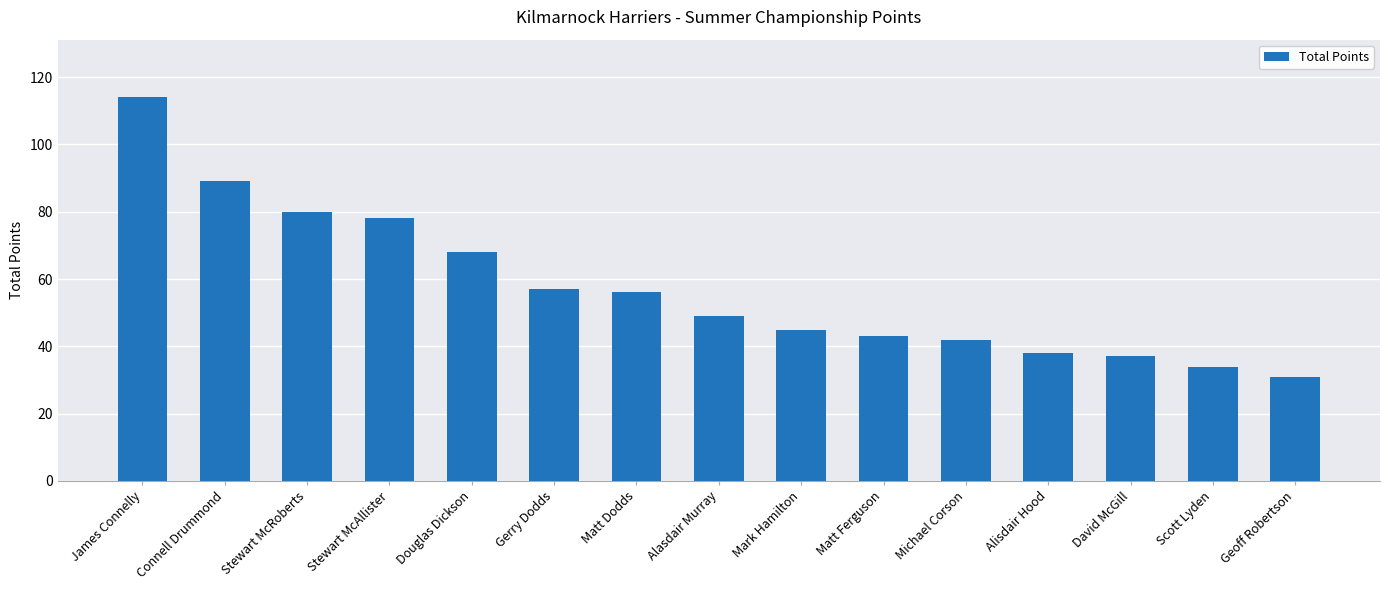

Reading left to right, transcribe all the data shown in this chart.

James Connelly=114	Connell Drummond=89	Stewart McRoberts=80	Stewart McAllister=78	Douglas Dickson=68	Gerry Dodds=57	Matt Dodds=56	Alasdair Murray=49	Mark Hamilton=45	Matt Ferguson=43	Michael Corson=42	Alisdair Hood=38	David McGill=37	Scott Lyden=34	Geoff Robertson=31